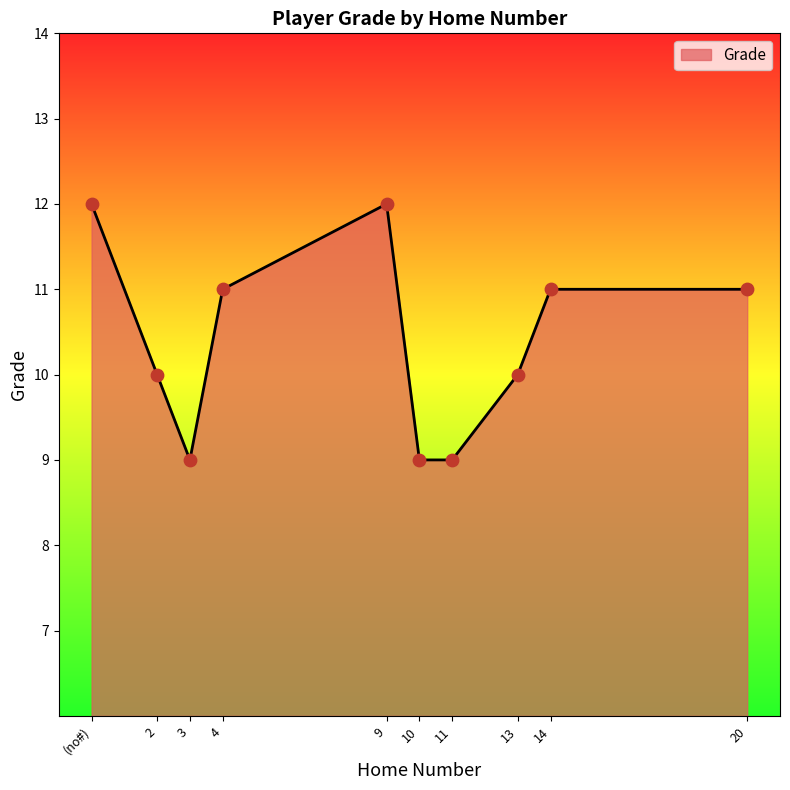

Between 10 and 14, which is larger?

14